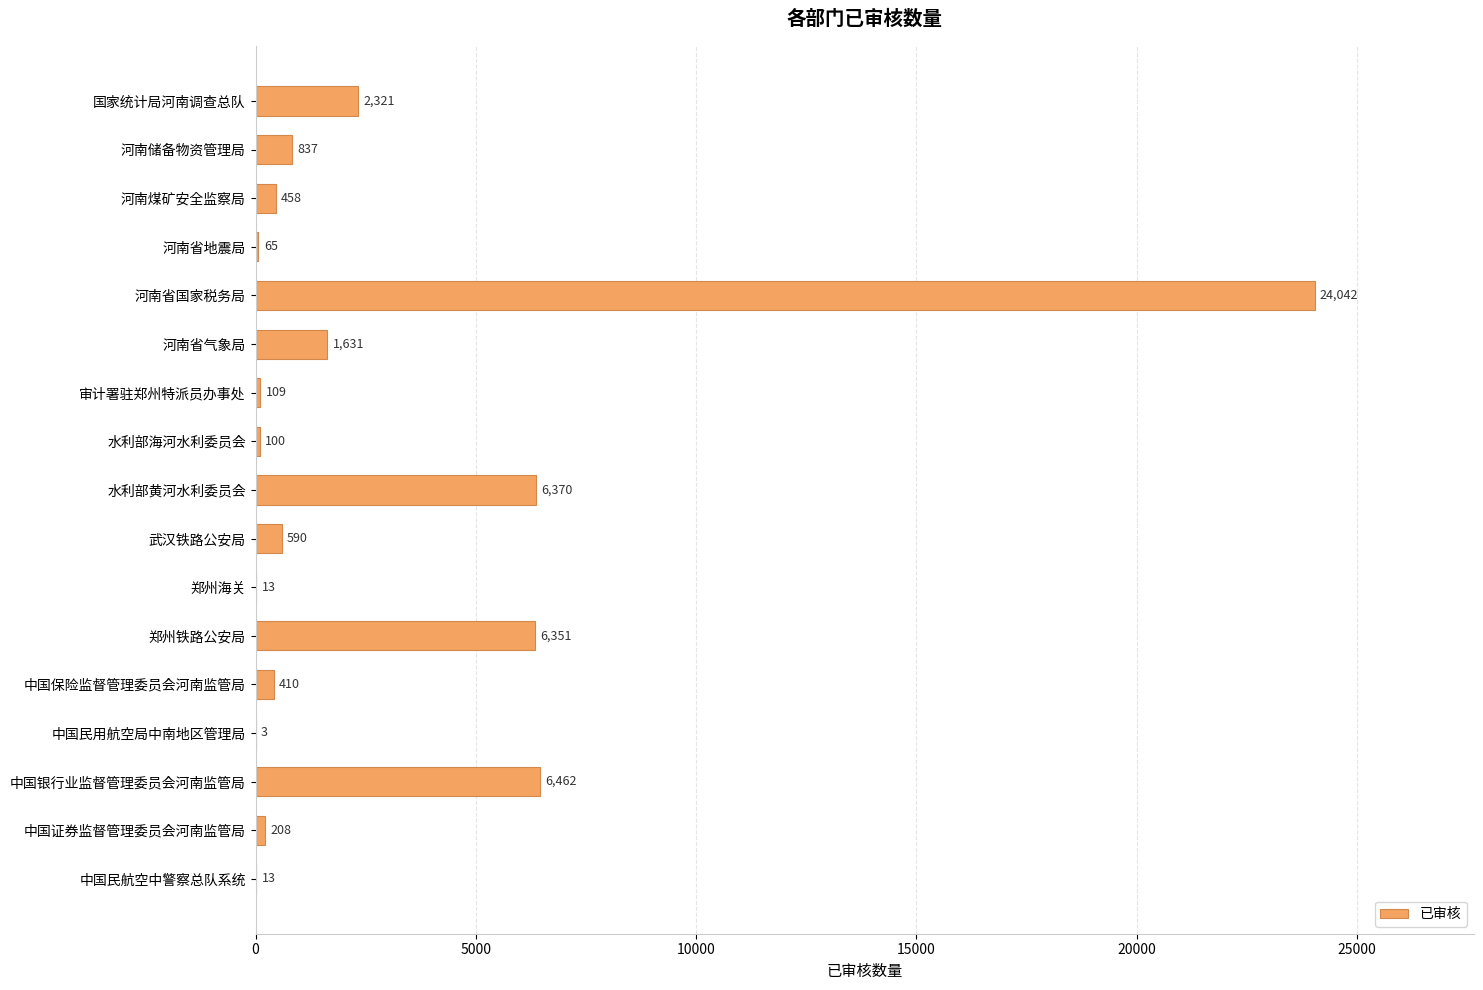

What is the change in value from 中国民用航空局中南地区管理局 to 中国银行业监督管理委员会河南监管局?

+6459